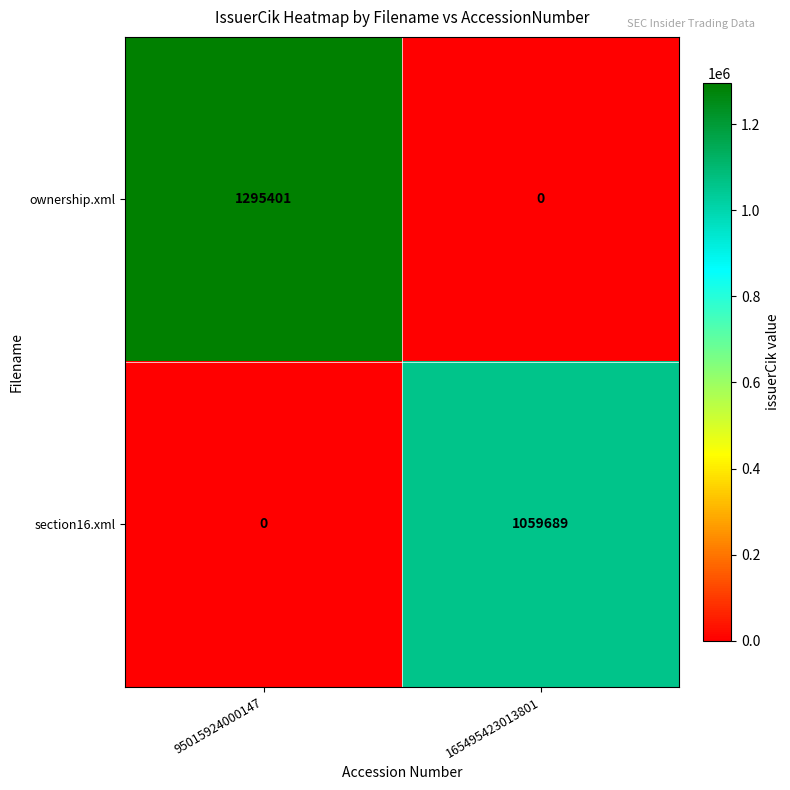

The value of section16.xml at 165495423013801 is 1059689. True or false?

True